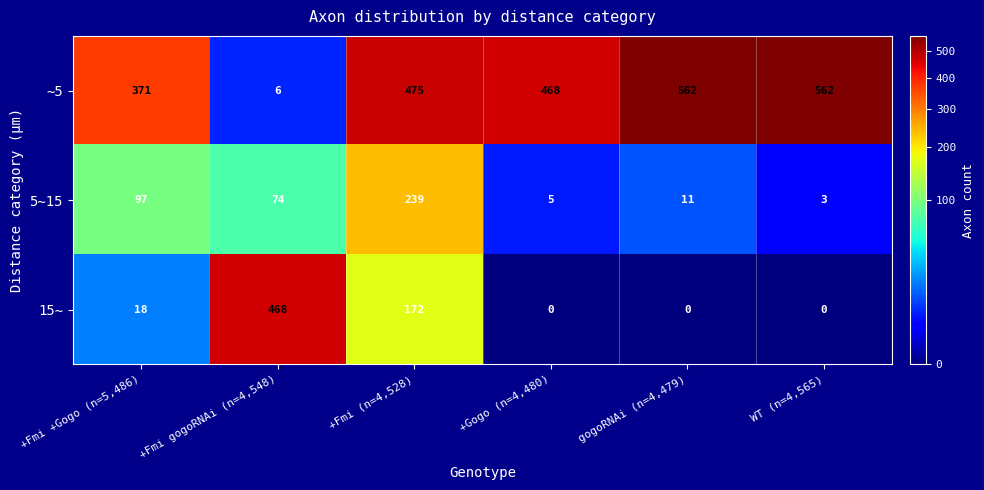

Reading right to left, list all the values displayed in this chart.

∼5: WT (n=4,565)=562	gogoRNAi (n=4,479)=562	+Gogo (n=4,480)=468	+Fmi (n=4,528)=475	+Fmi gogoRNAi (n=4,548)=6	+Fmi +Gogo (n=5,486)=371
5∼15: WT (n=4,565)=3	gogoRNAi (n=4,479)=11	+Gogo (n=4,480)=5	+Fmi (n=4,528)=239	+Fmi gogoRNAi (n=4,548)=74	+Fmi +Gogo (n=5,486)=97
15∼: WT (n=4,565)=0	gogoRNAi (n=4,479)=0	+Gogo (n=4,480)=0	+Fmi (n=4,528)=172	+Fmi gogoRNAi (n=4,548)=468	+Fmi +Gogo (n=5,486)=18